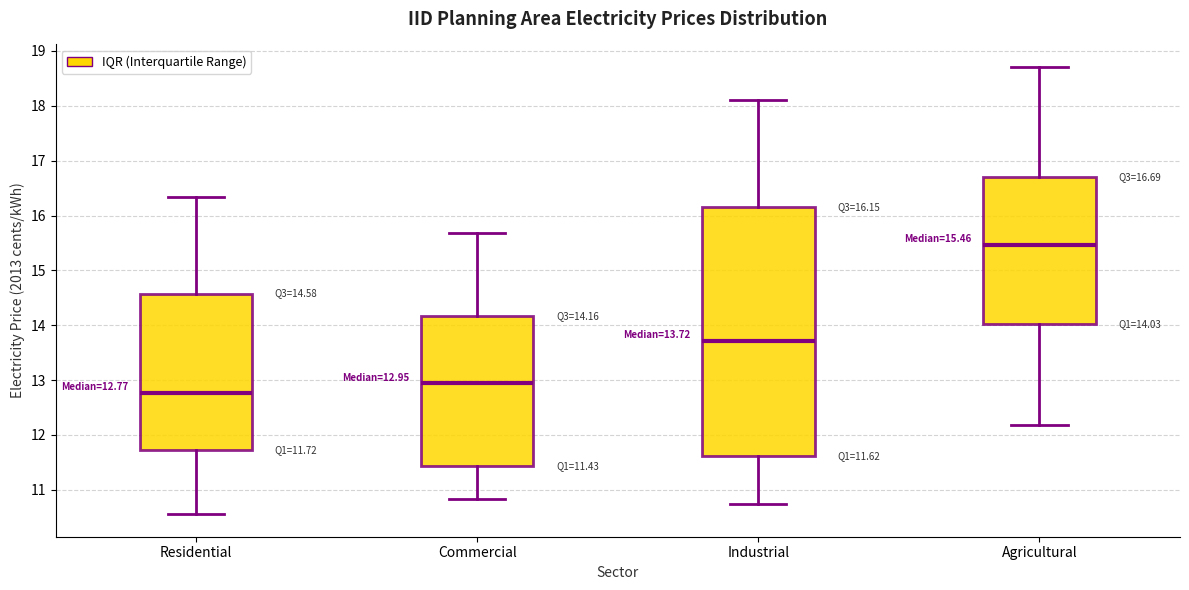

Comparing the boxes themselves (not the whiskers), which one is the tallest?

Industrial